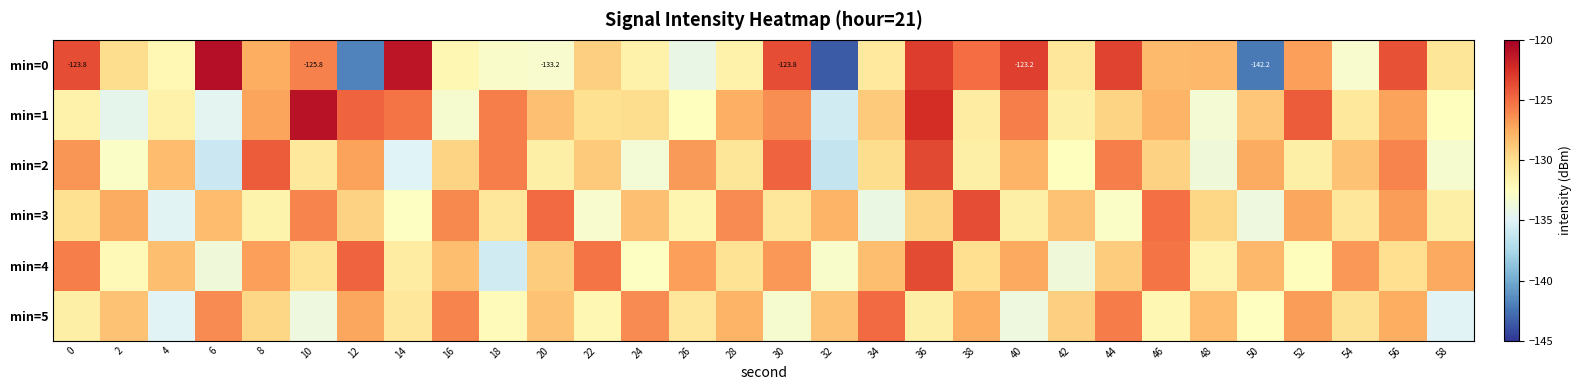

Where is min=5 nearest to the value -129?

42